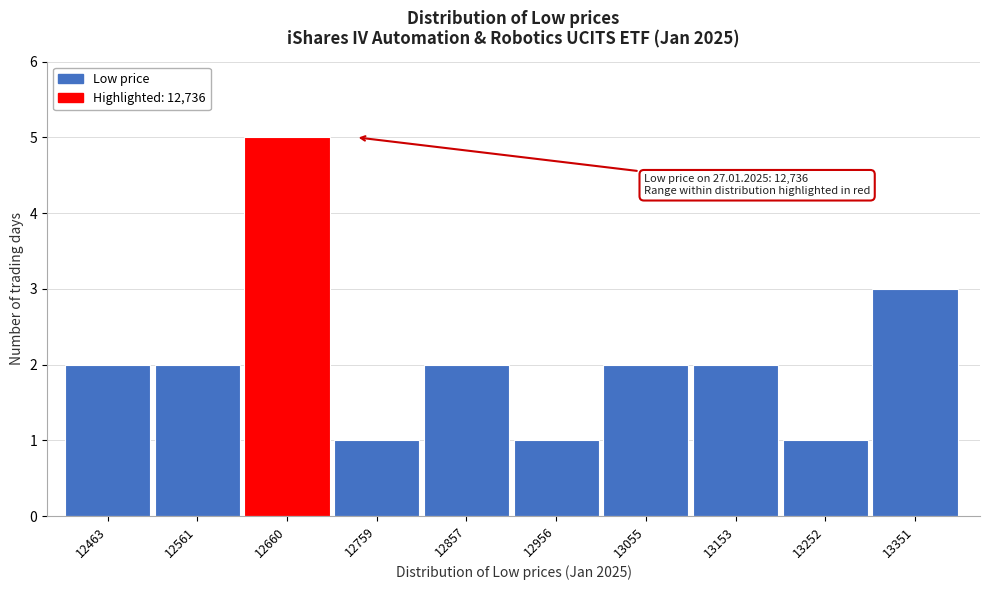

Reading right to left, transcribe all the data shown in this chart.

13351=3	13252=1	13153=2	13055=2	12956=1	12857=2	12759=1	12660=5	12561=2	12463=2